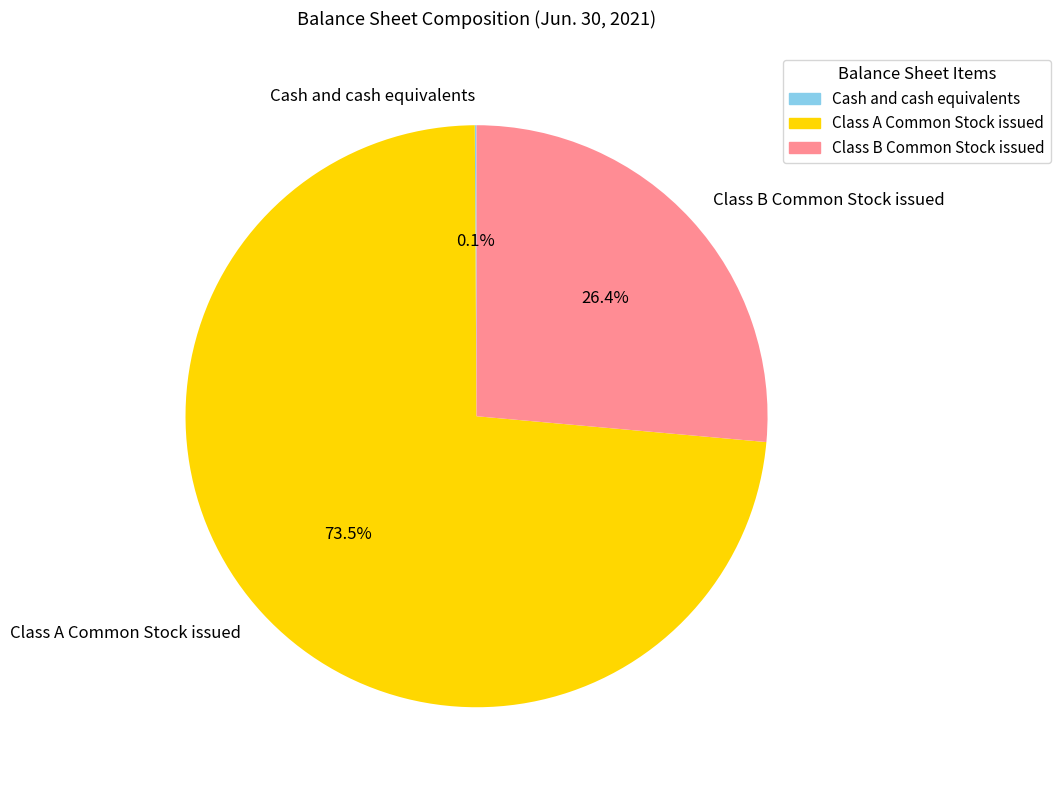

To the nearest percent, what percentage of the pie is Class B Common Stock issued?

26%